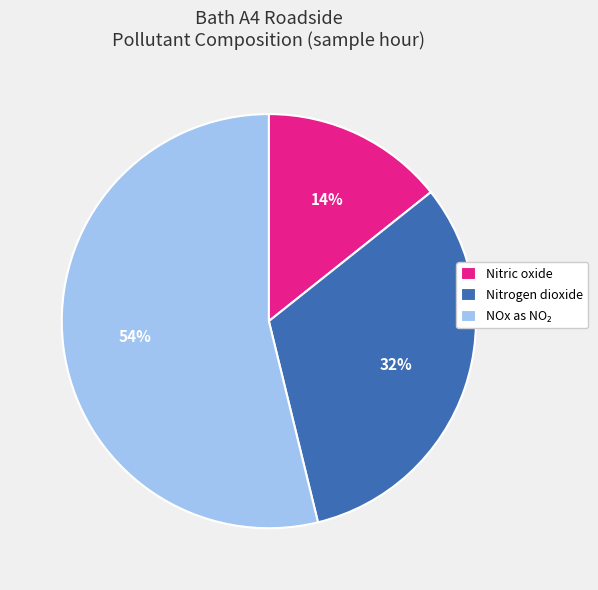

Between Nitrogen dioxide and Nitric oxide, which is larger?

Nitrogen dioxide